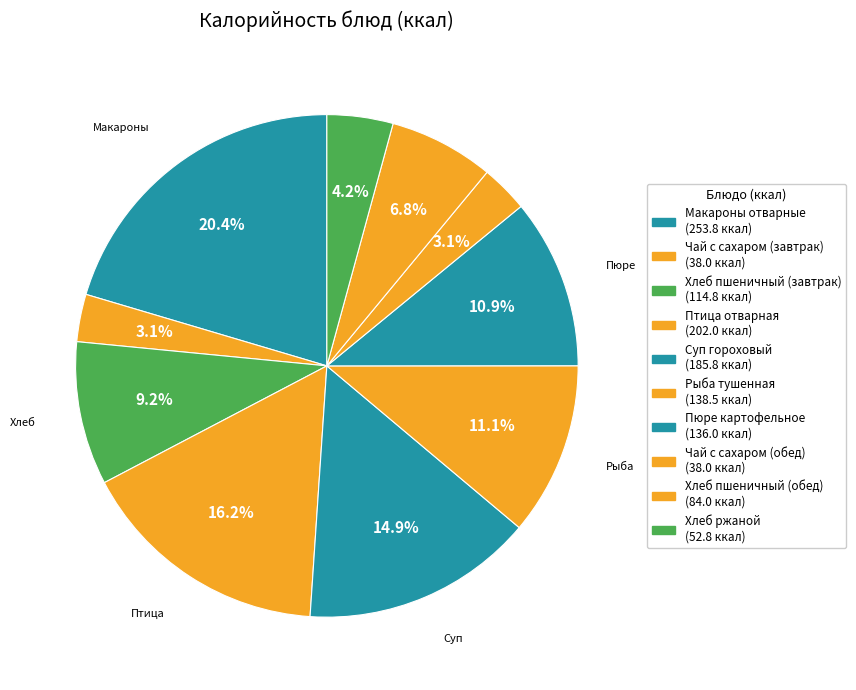

Count the number of slices in the pie.

10